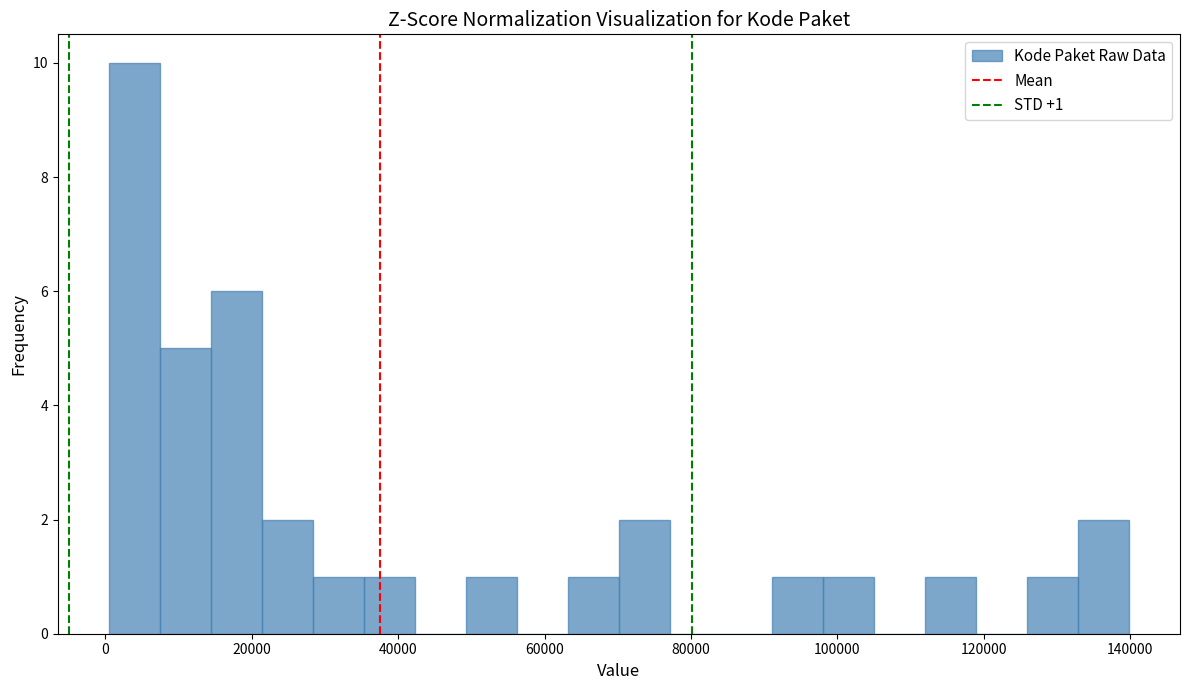

Around what value on the x-axis is the tallest bar? Give the approximate position of its centre, as read against the axis.

4000